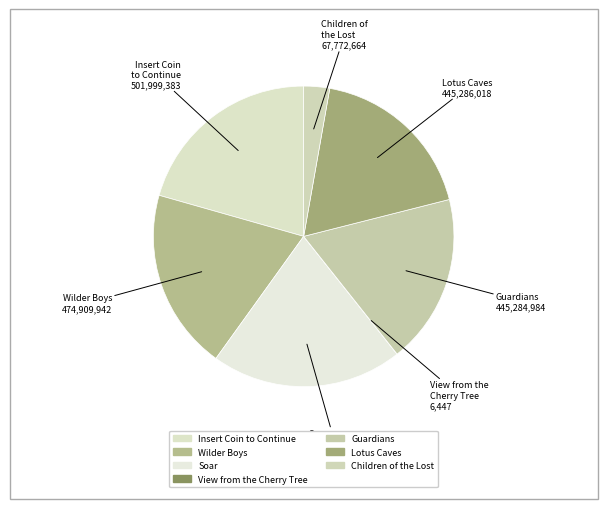

To the nearest percent, what portion does Soar represent?

21%